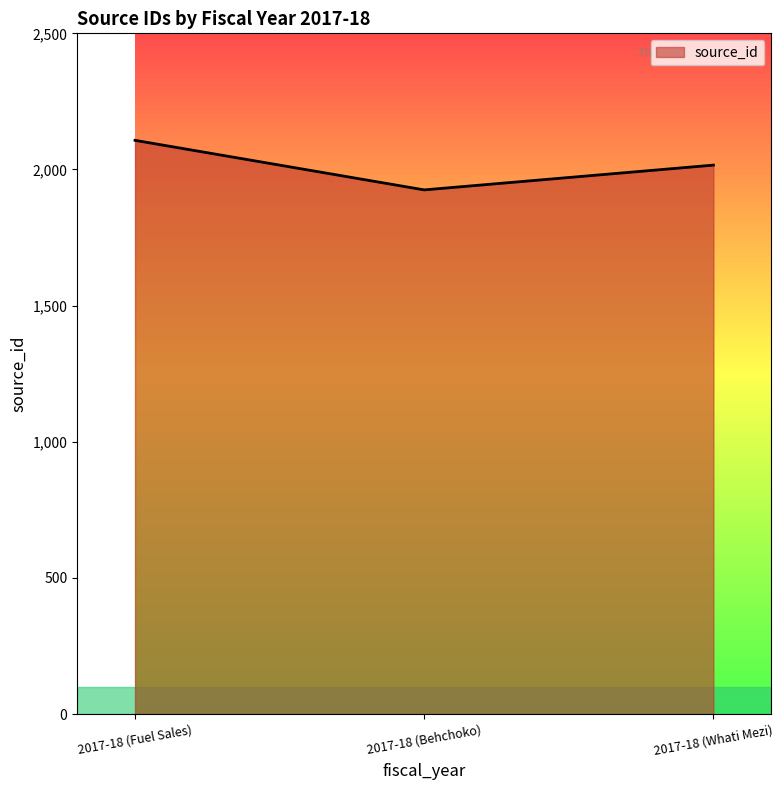

List the labels in order of value, largest first.

2017-18 (Fuel Sales), 2017-18 (Whati Mezi), 2017-18 (Behchoko)